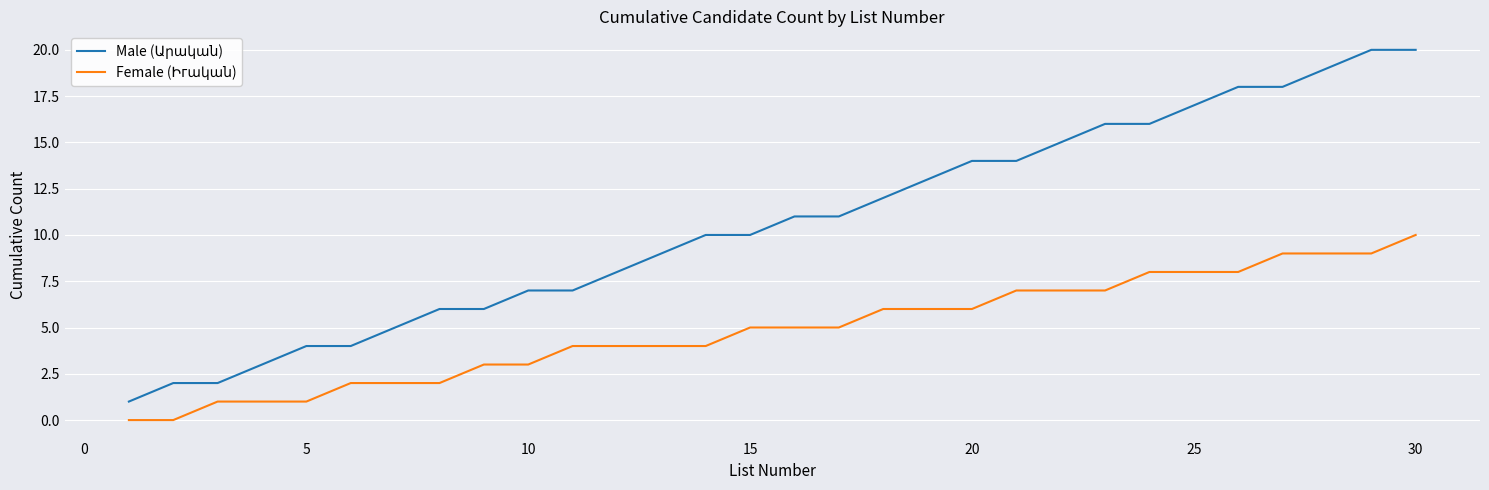

What is the greatest value displayed?

20